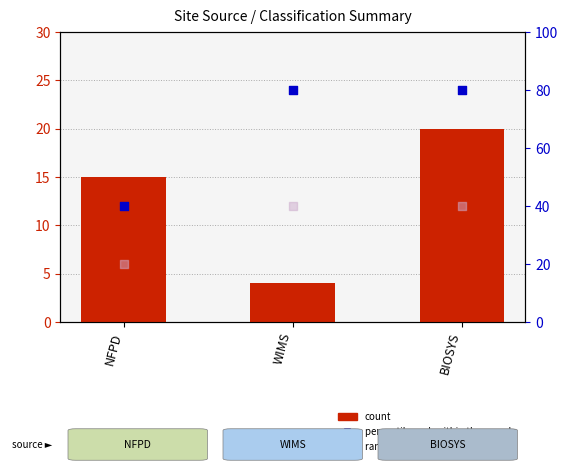

Is the value of count at BIOSYS greater than the value of rank, Detection Call = ABSENT at NFPD?

No